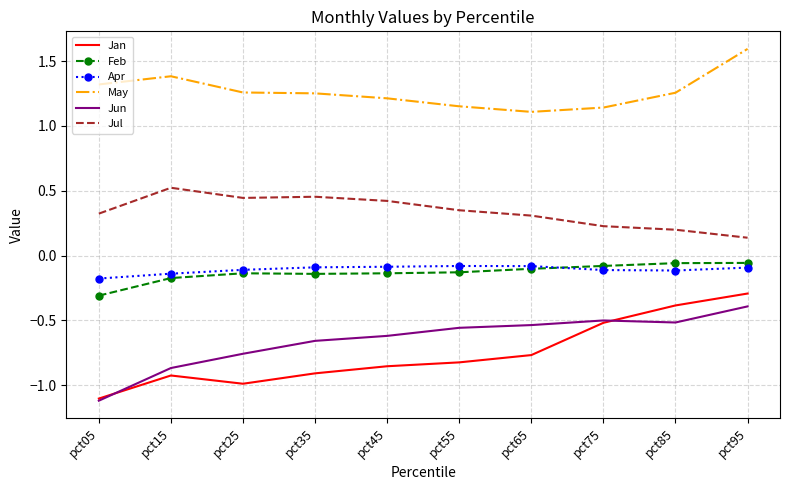

At which category is the sum across all series the highest?

pct95